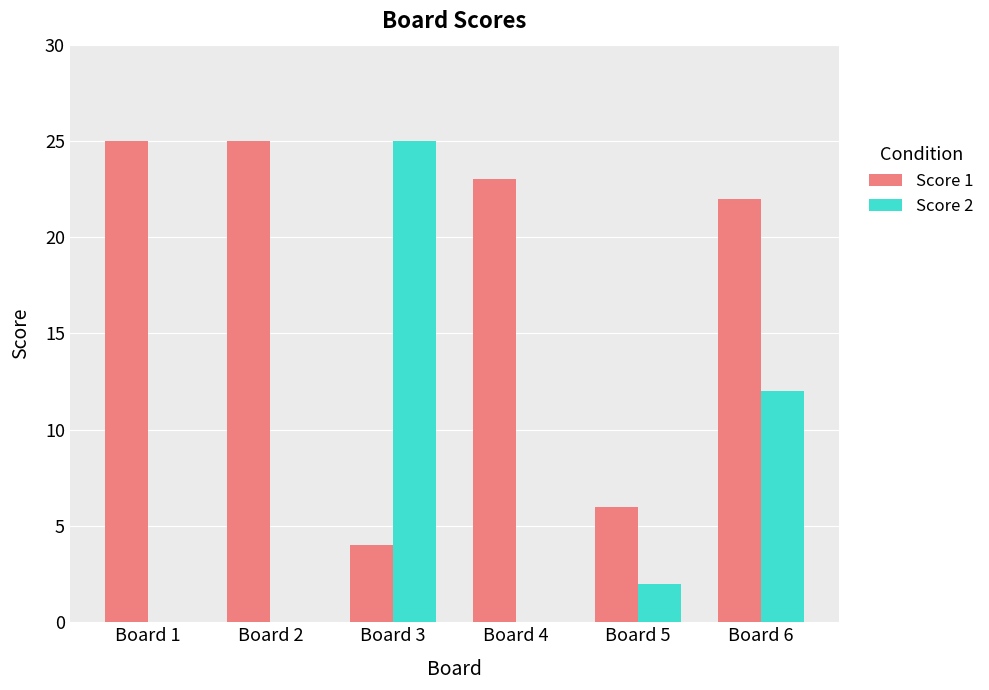

Which series changed the most between Board 3 and Board 4?

Score 2